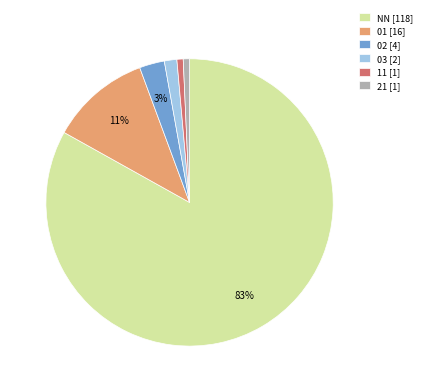

How many segments does this pie chart have?

6